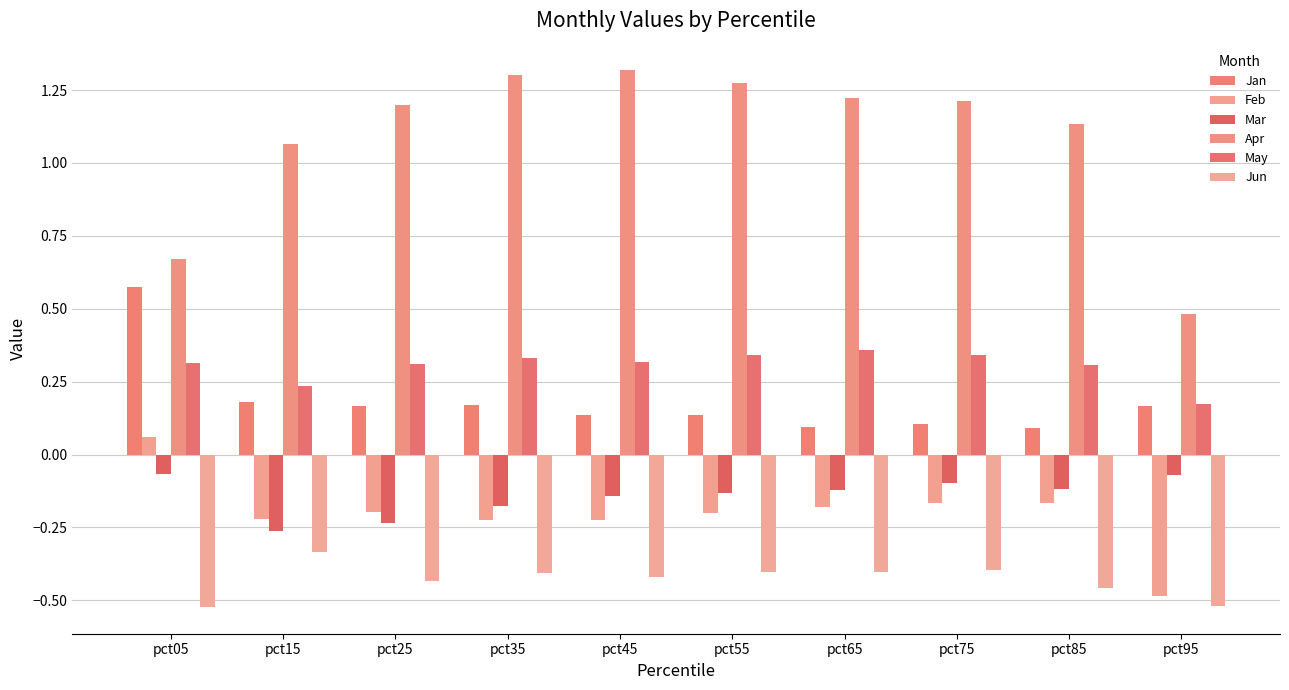

What are all the series names shown in the legend?

Jan, Feb, Mar, Apr, May, Jun